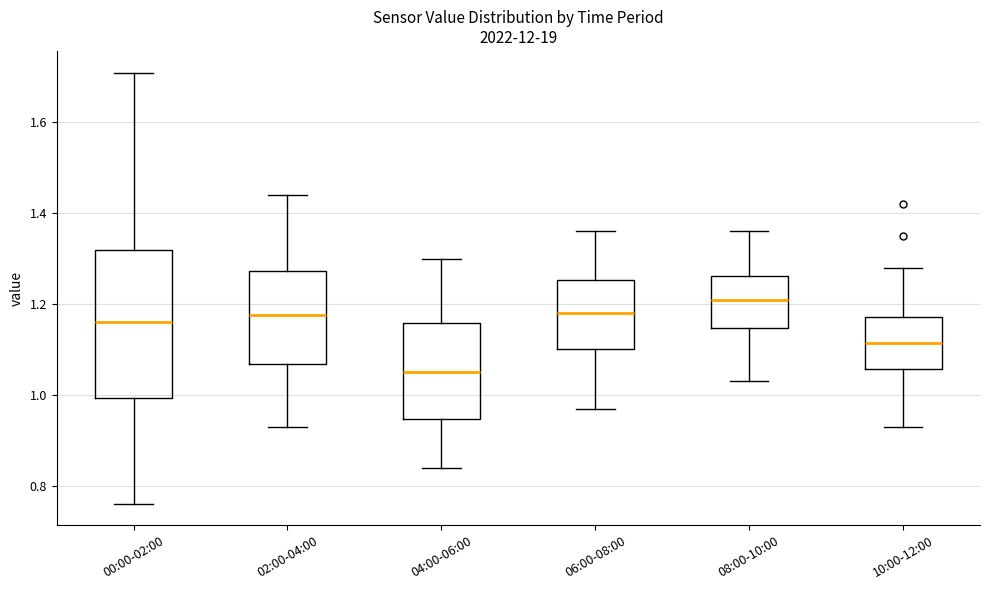

Reading left to right, transcribe this box plot: for each box, give where its median line is, the range the box spans, and where its two whiskers end, as read against the y-axis. The values are not printed on the chart, so give them approximately, as read against the axis.

00:00-02:00: median 1.16, box 1.00 to 1.32, whiskers 0.76 to 1.72
02:00-04:00: median 1.18, box 1.06 to 1.28, whiskers 0.94 to 1.44
04:00-06:00: median 1.06, box 0.94 to 1.16, whiskers 0.84 to 1.30
06:00-08:00: median 1.18, box 1.10 to 1.26, whiskers 0.98 to 1.36
08:00-10:00: median 1.22, box 1.14 to 1.26, whiskers 1.04 to 1.36
10:00-12:00: median 1.12, box 1.06 to 1.18, whiskers 0.94 to 1.28